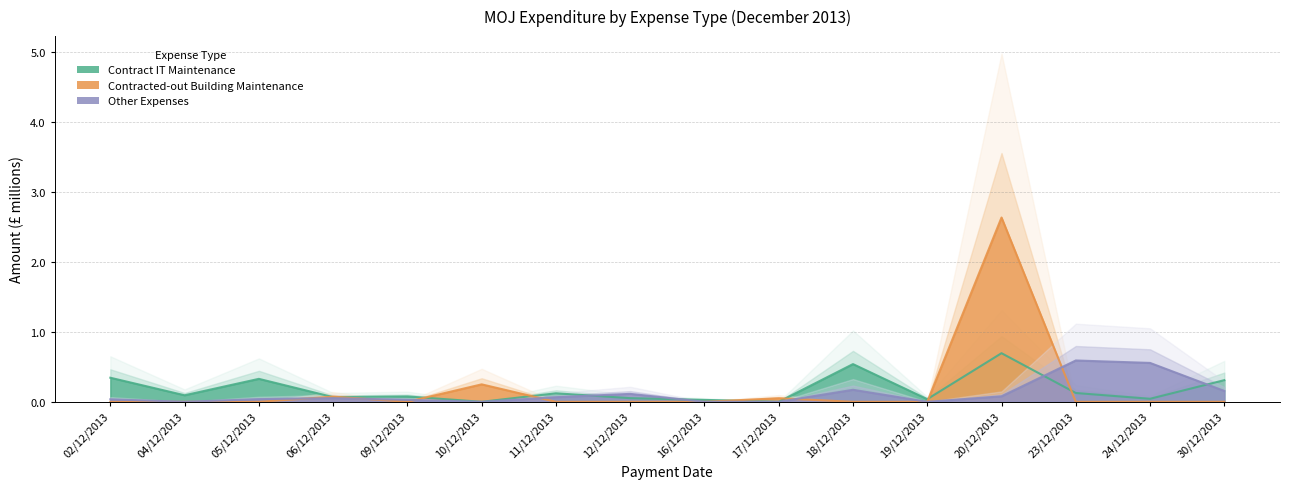

What is the label of the 16th point from the left?

30/12/2013